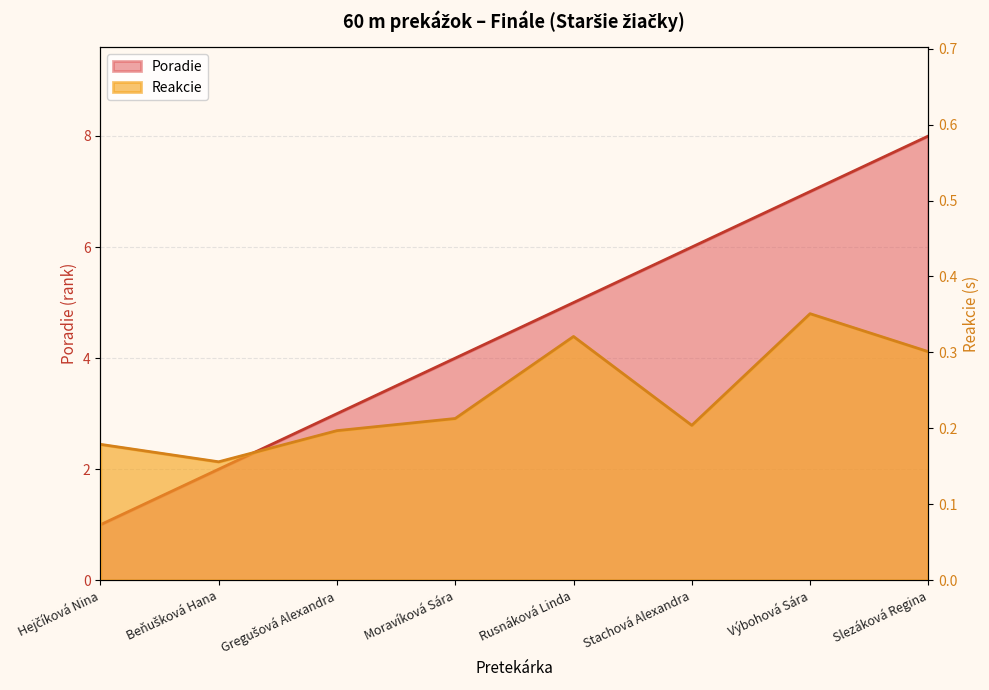

What position from the left is Moravíková Sára?

4